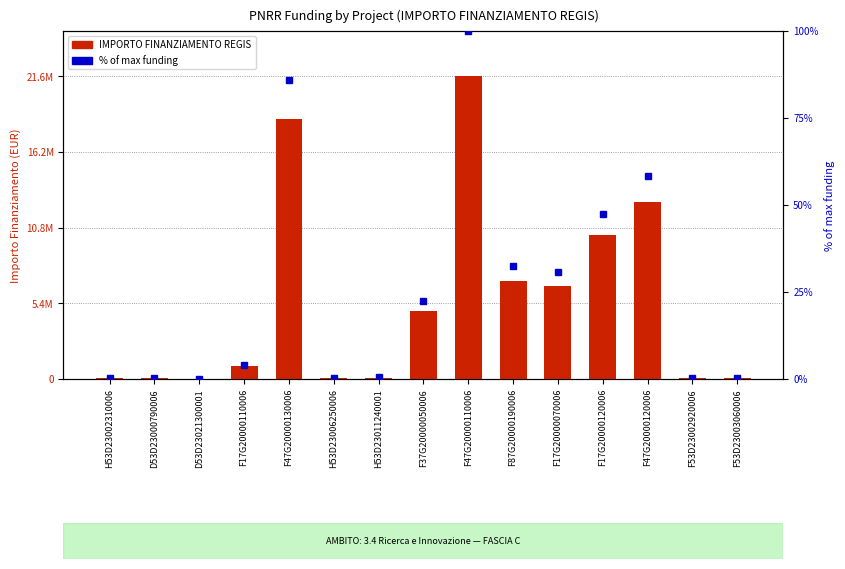

Which has a higher value, F17G20000110006 or F47G20000130006?

F47G20000130006